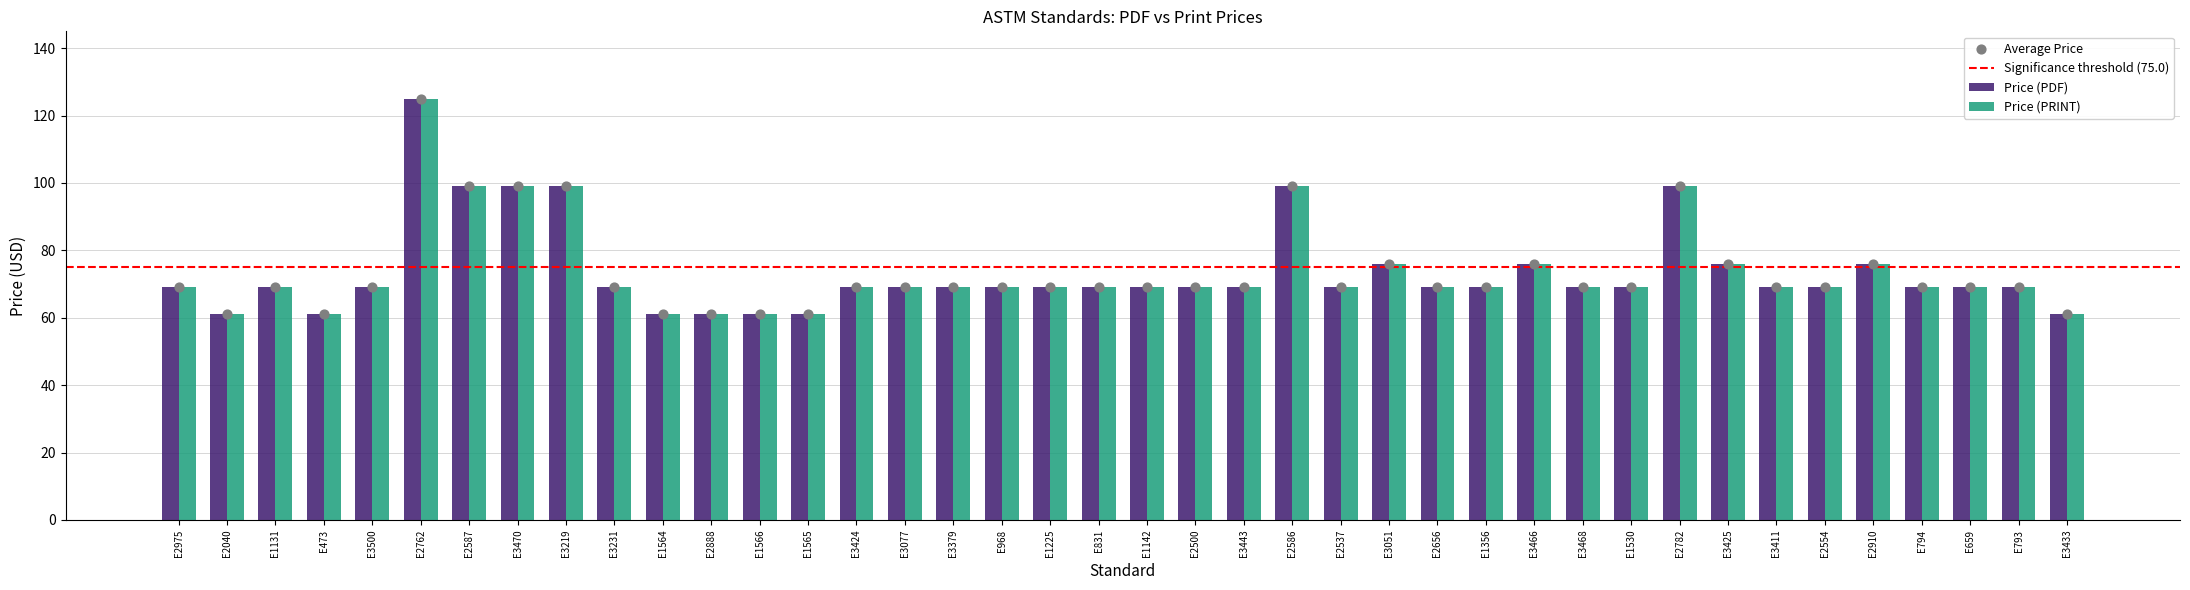

Which series reaches the maximum Y coordinate?

Price (PDF)